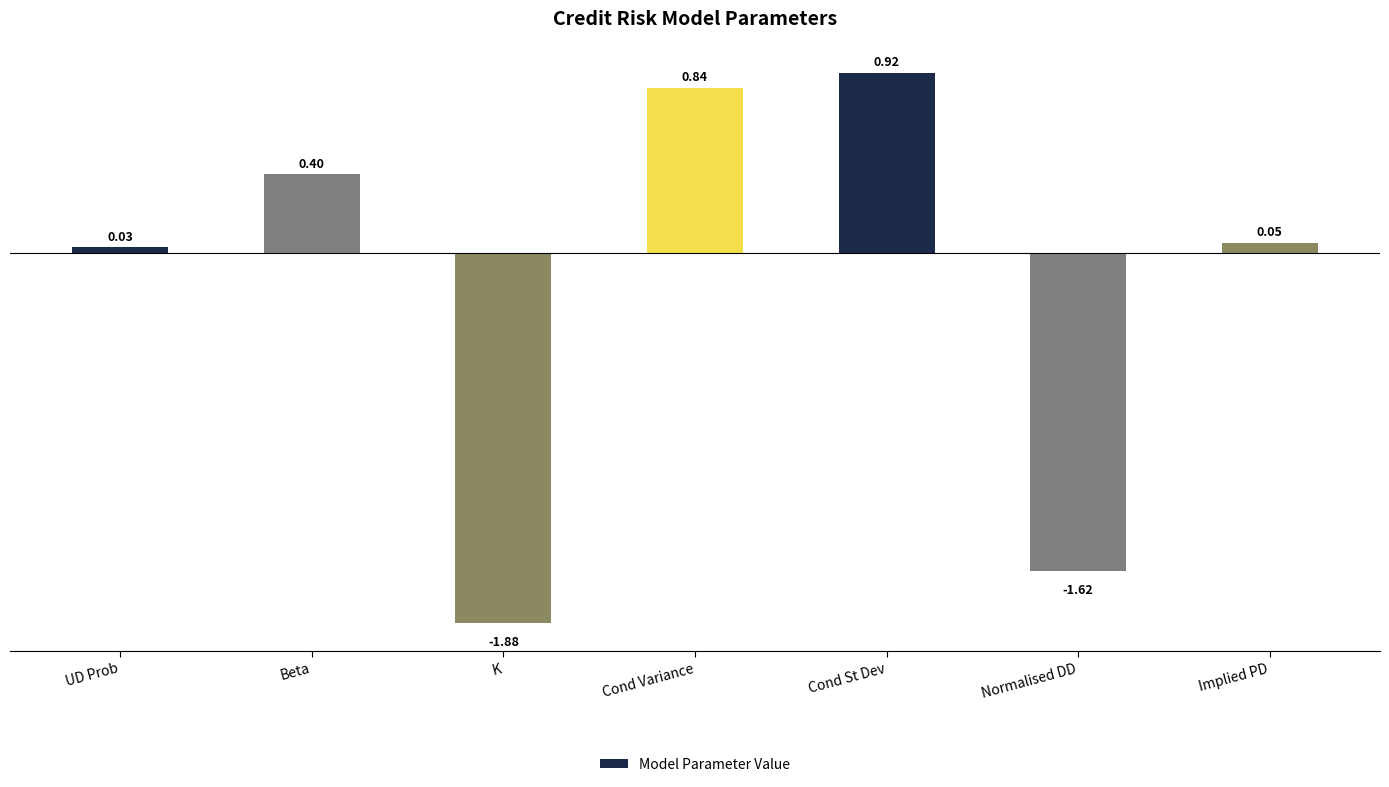

Between UD Prob and Implied PD, which is larger?

Implied PD